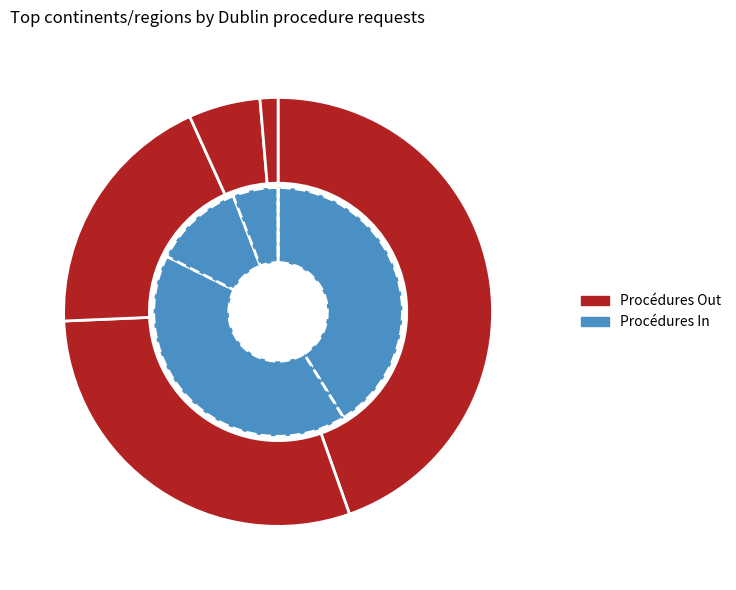

What percentage is the Provenance inconnu slice, to the nearest percent?

1%